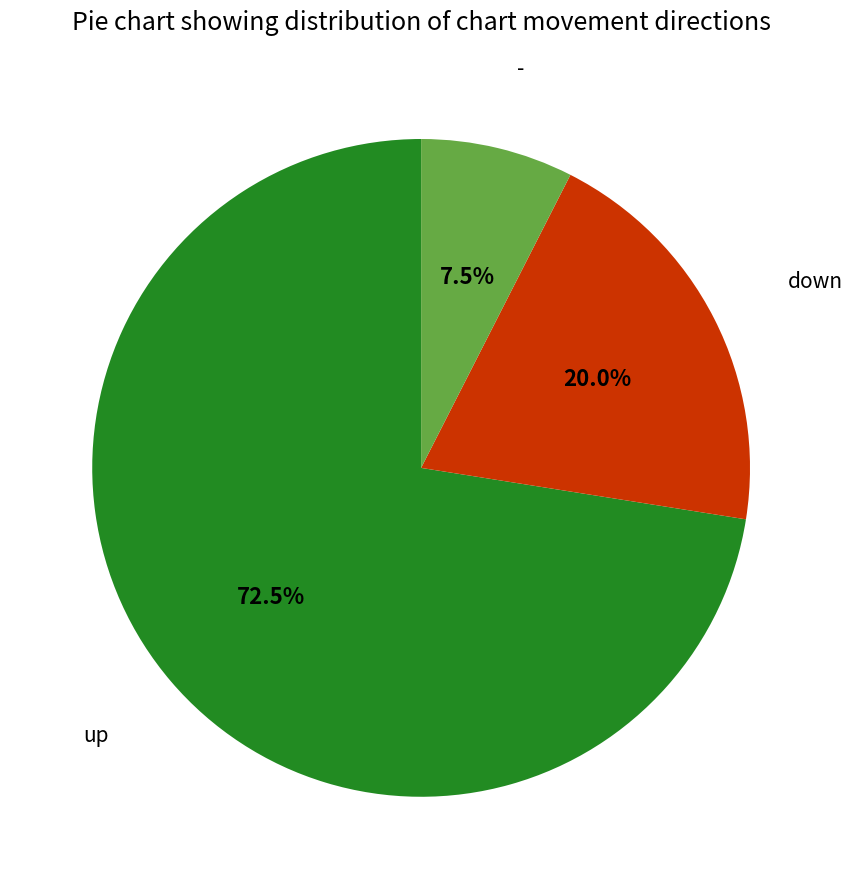

Does any single category account for the majority?

Yes